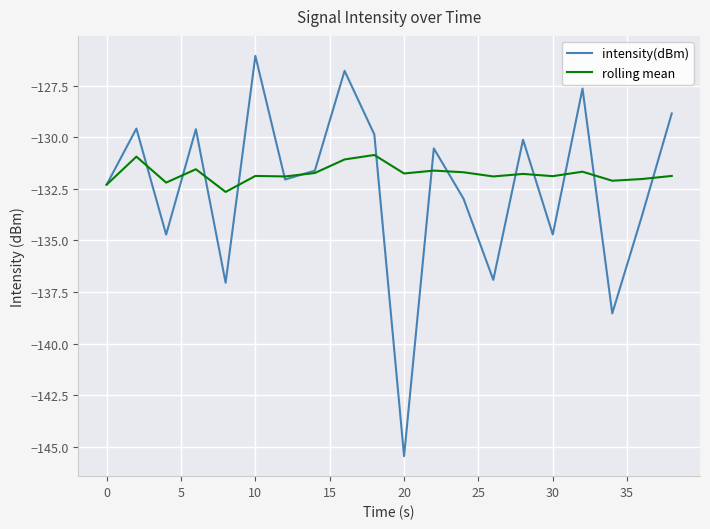

Which series has the largest total across all categories?

rolling mean